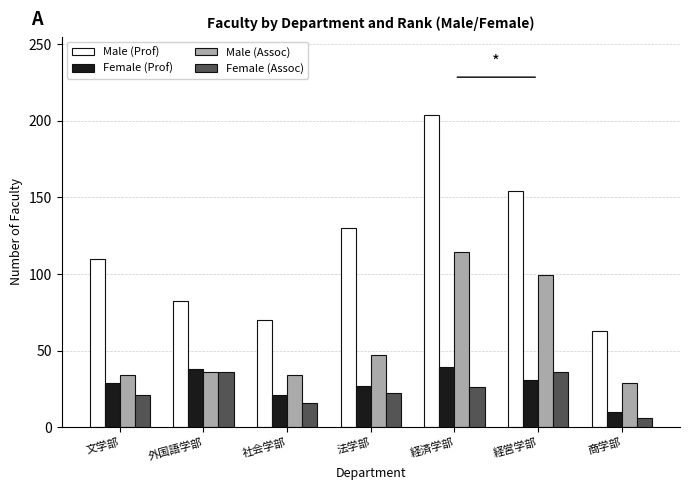

Read the Male (Prof) value at 経営学部, to the nearest 50.

150